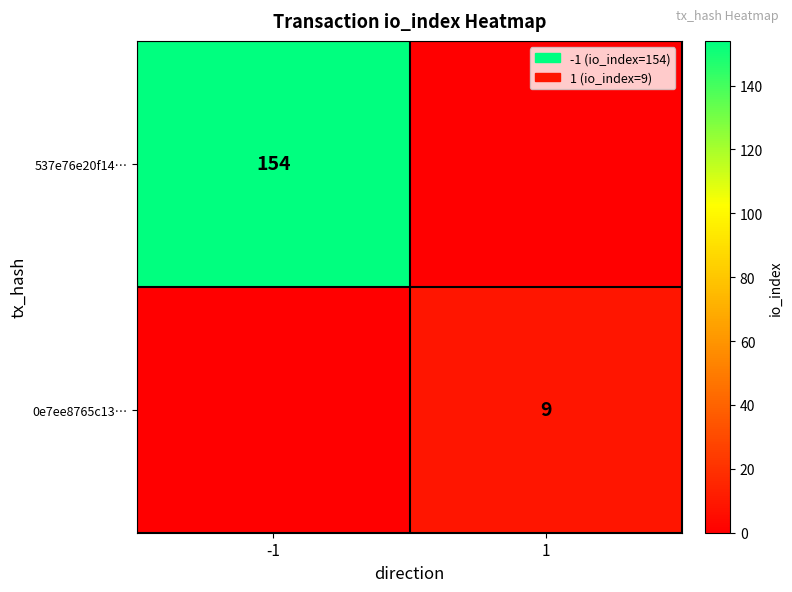

What is the total value across all series at -1?

154